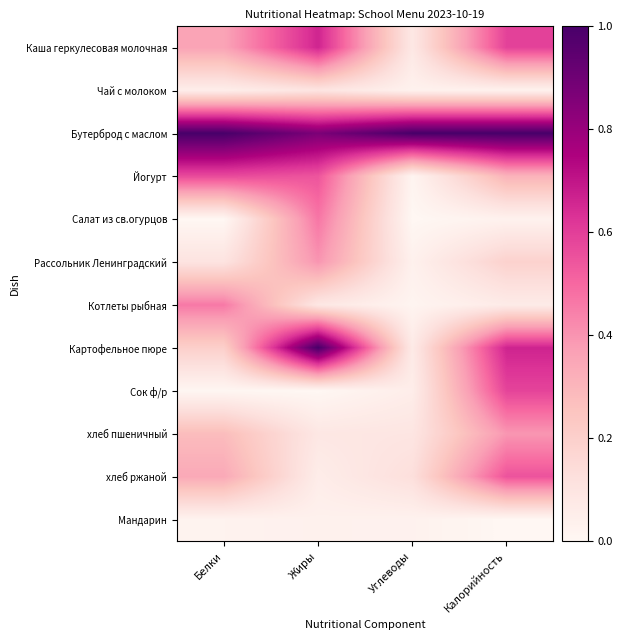

Which series changed the most between Белки and Жиры?

Картофельное пюре